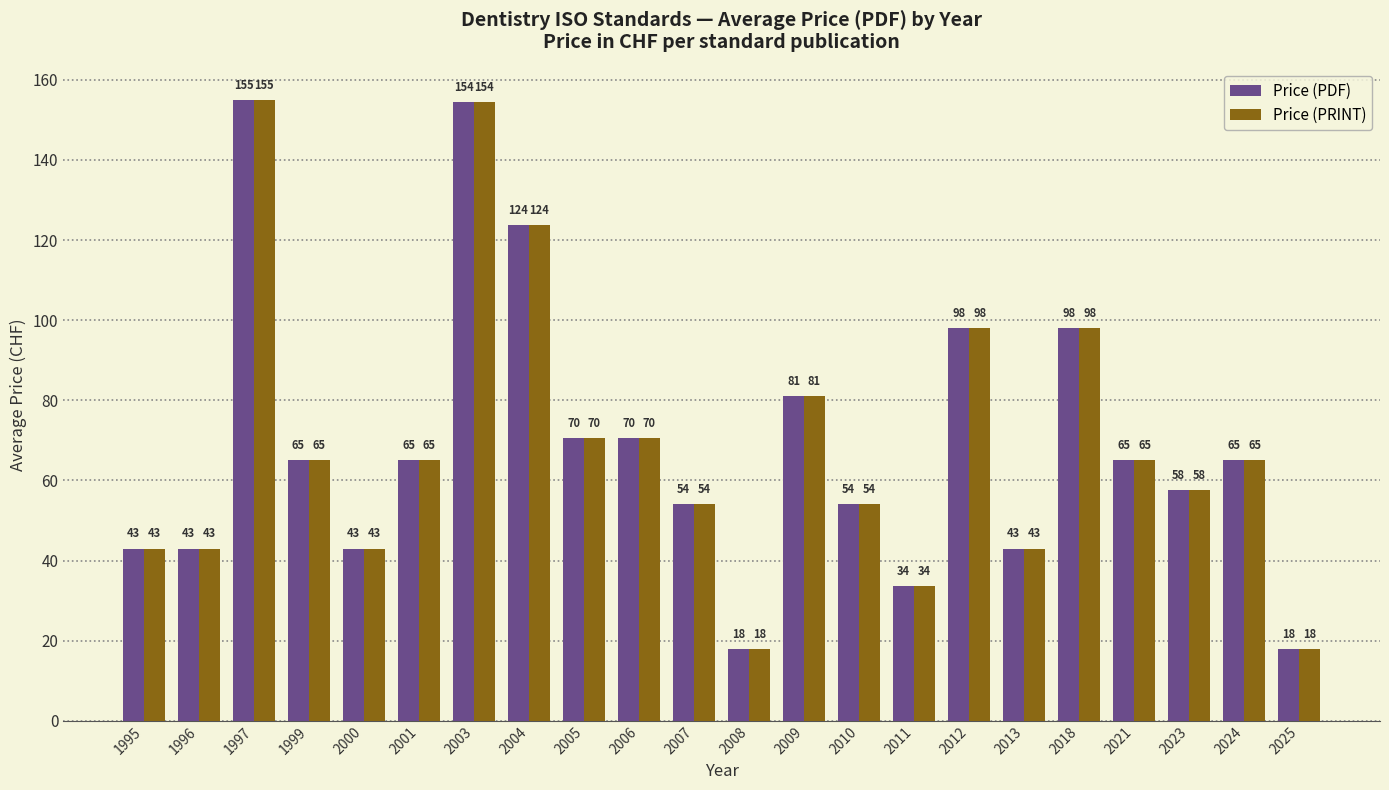

Is the value of Price (PRINT) at 2010 greater than the value of Price (PDF) at 2001?

No